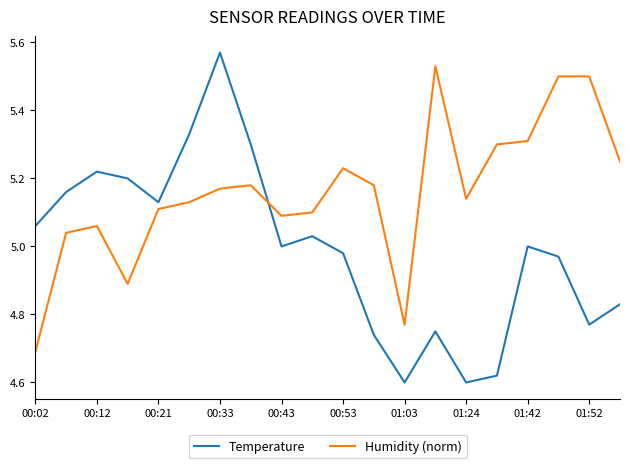

List the series in order of their overall mean, highest first.

Humidity (norm), Temperature